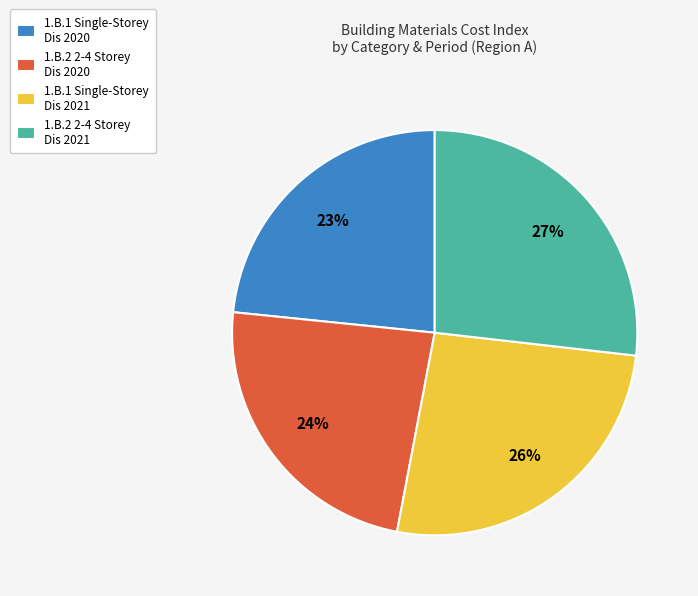

To the nearest percent, what portion does 1.B.1 Single-Storey Dis 2020 represent?

23%